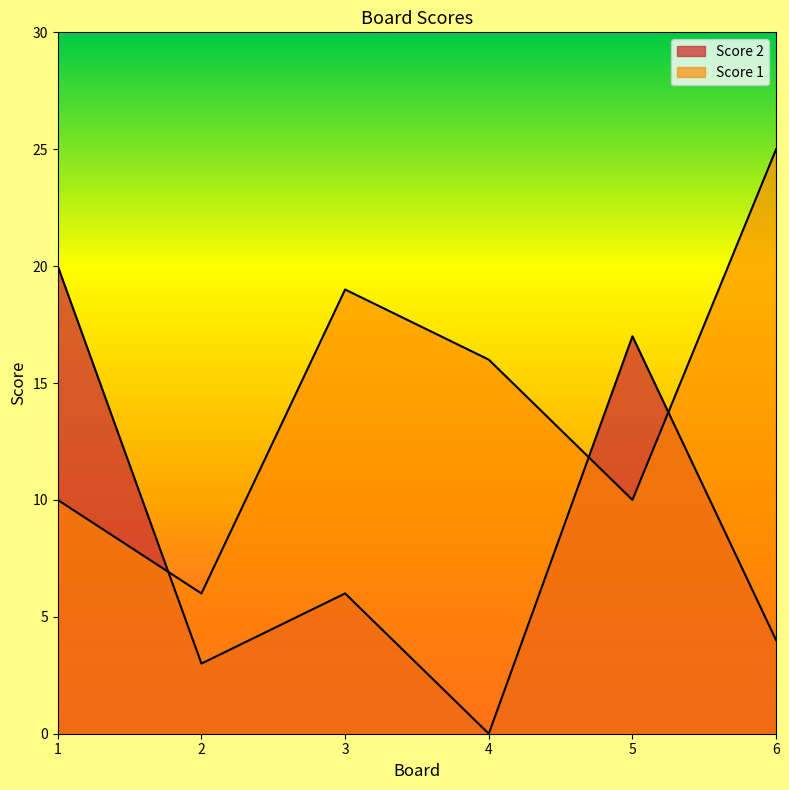

How many interior local peaks does the Score 2 series have?

2